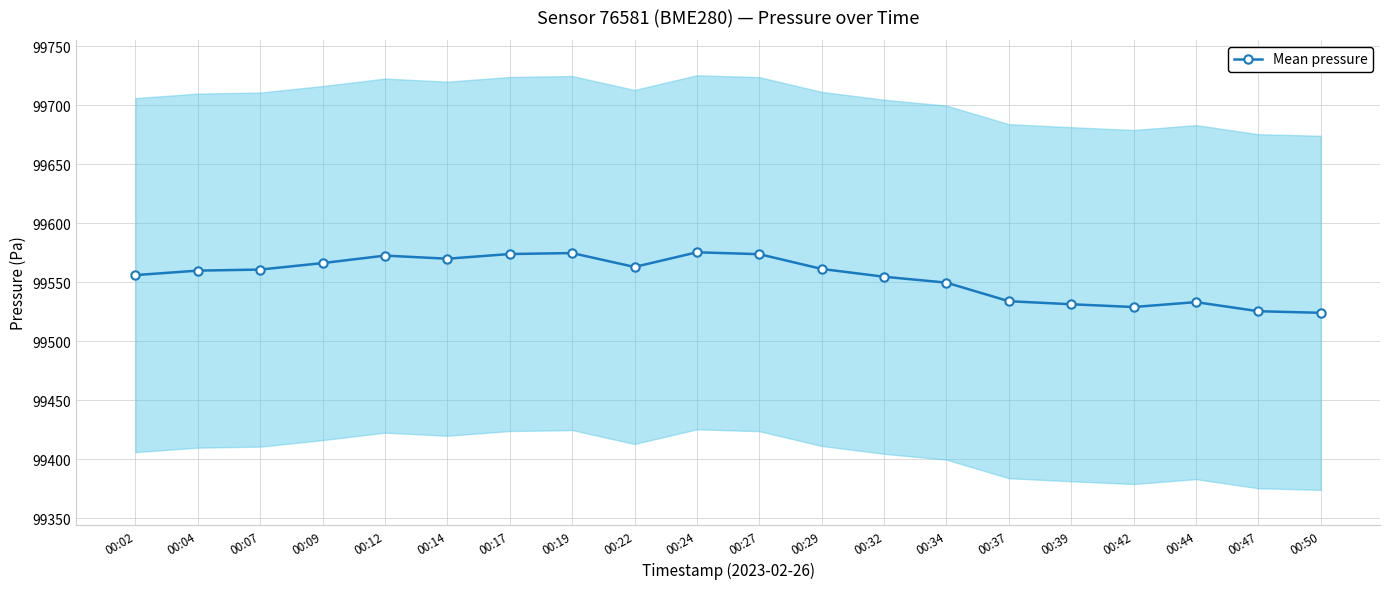

True or false: the data has more than 1 interior local peaks.

True